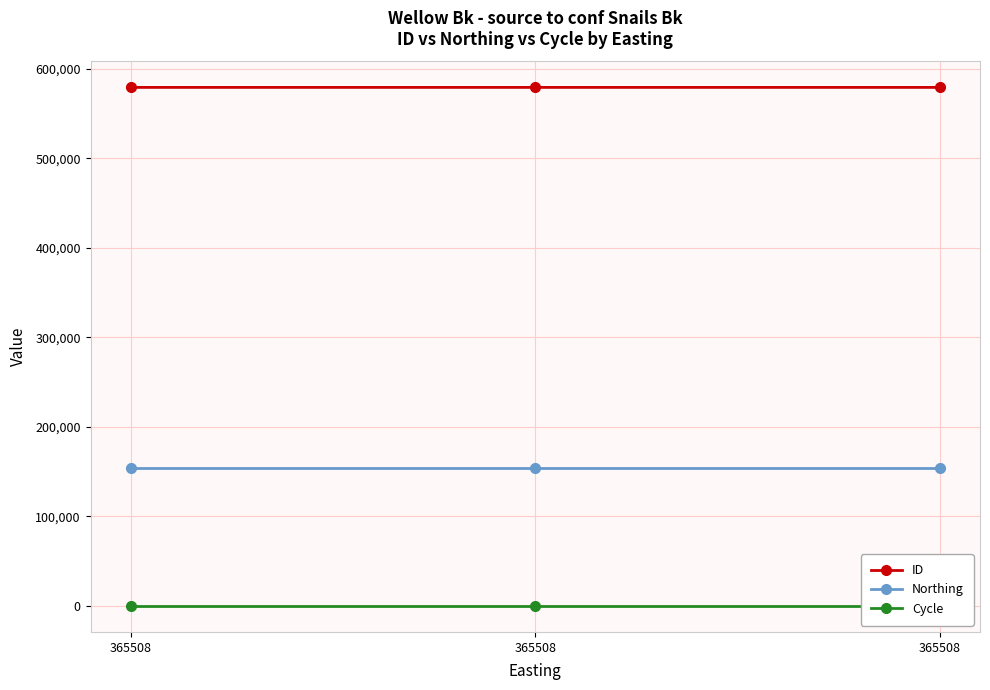

Reading right to left, list all the values displayed in this chart.

ID: 579204	579205	579206
Northing: 154694	154694	154694
Cycle: 3	3	3